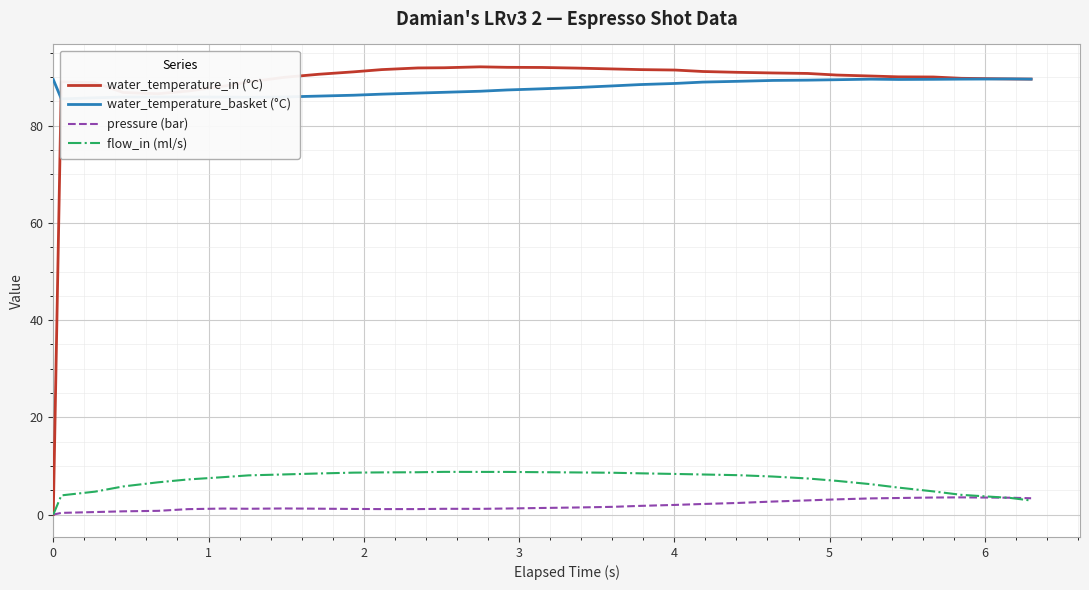

Which series has the widest spread of values?

water_temperature_in (°C)